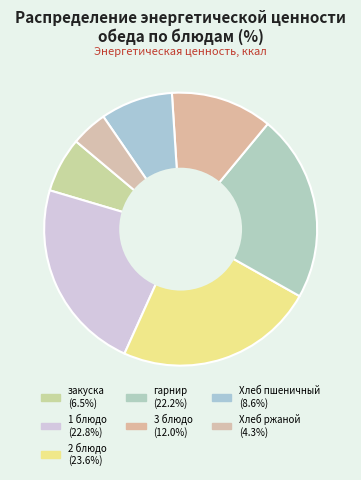

Between 3 блюдо and Хлеб ржаной, which is larger?

3 блюдо